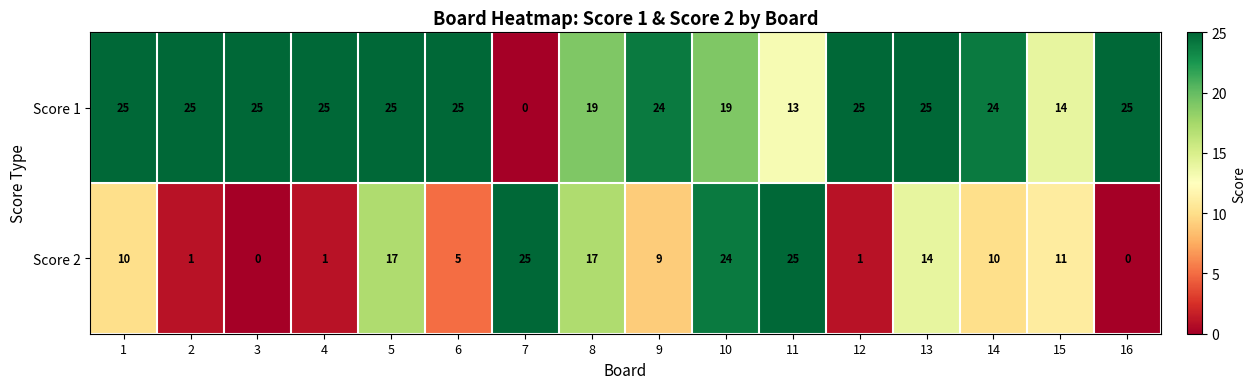

The value of Score 1 at 8 is 19. True or false?

True